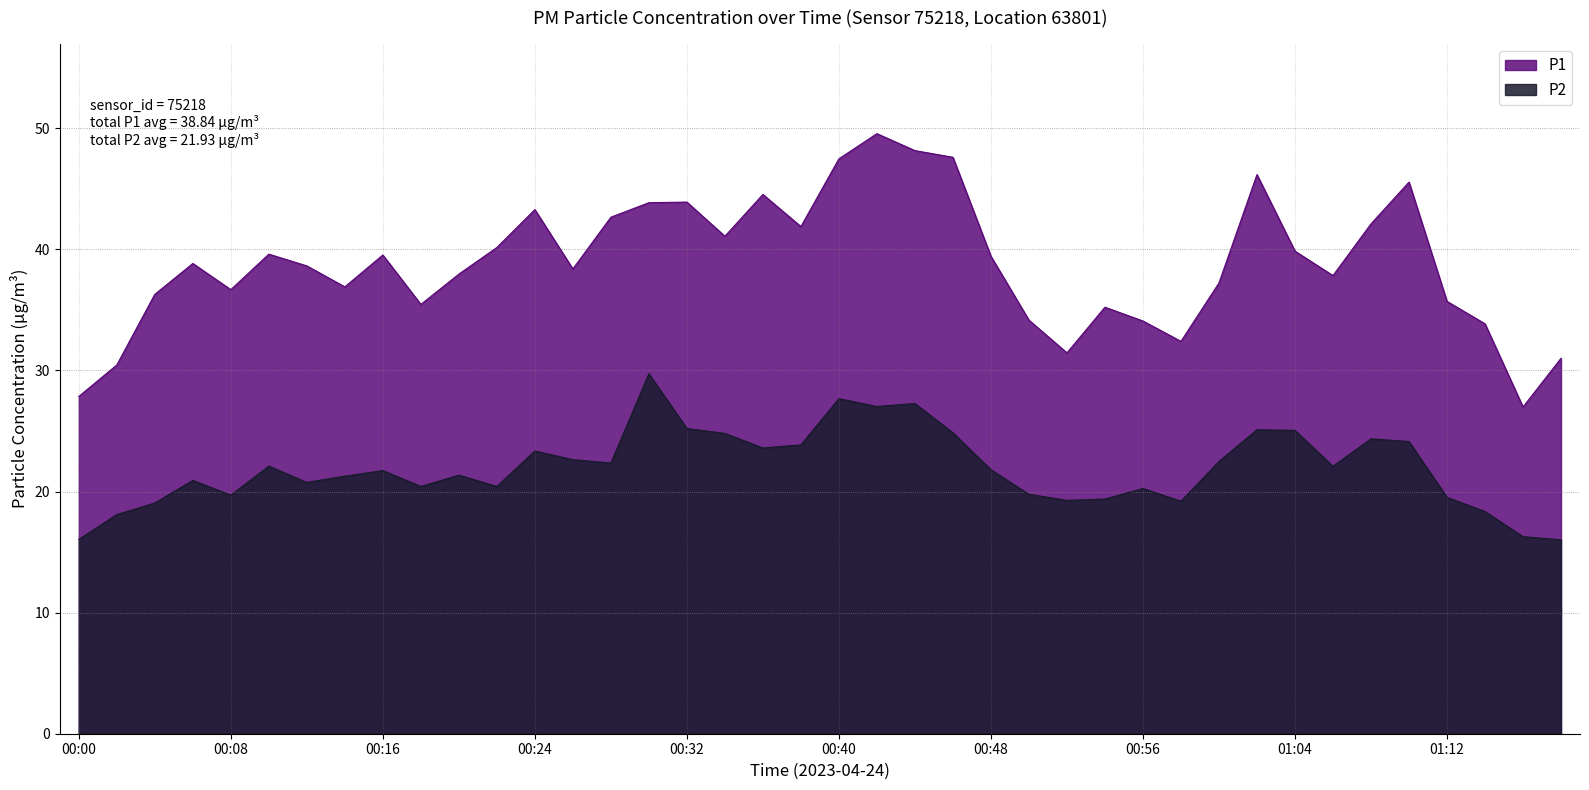

Rank the series by their average value, from lowest to highest.

P2, P1